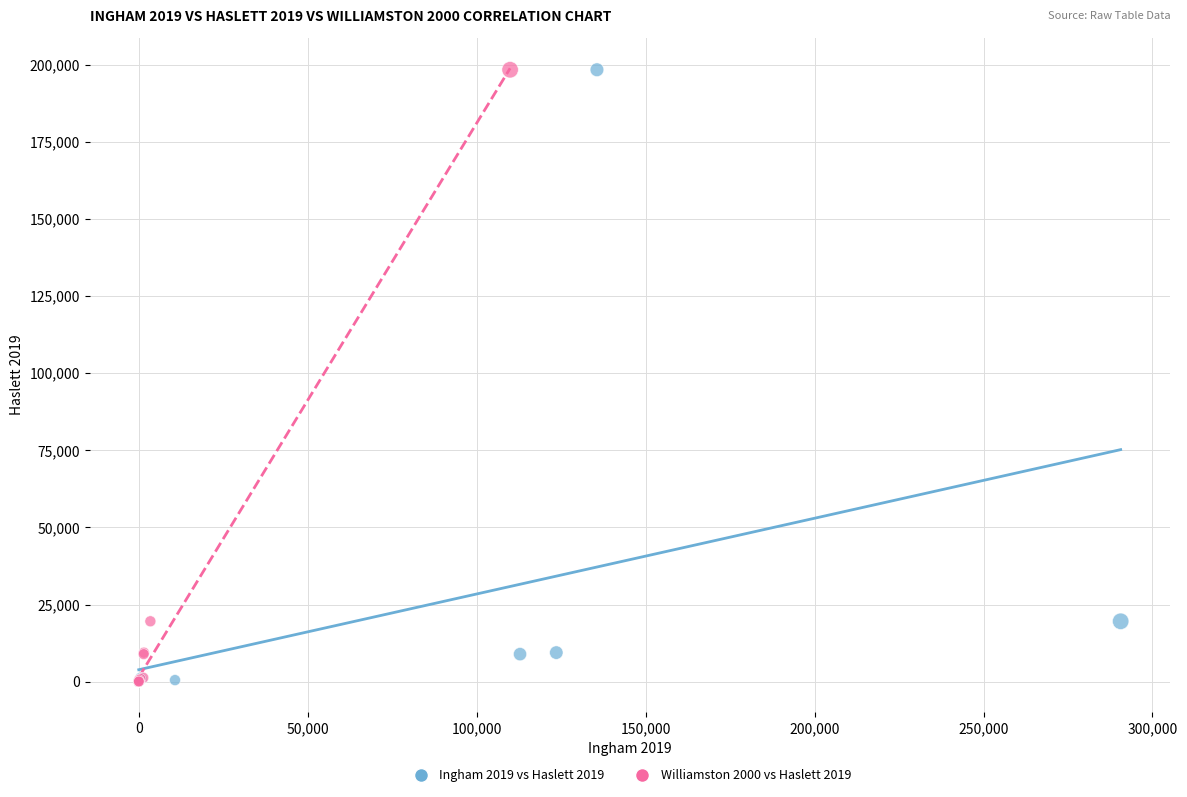

What are all the series names shown in the legend?

Ingham 2019 vs Haslett 2019, Williamston 2000 vs Haslett 2019